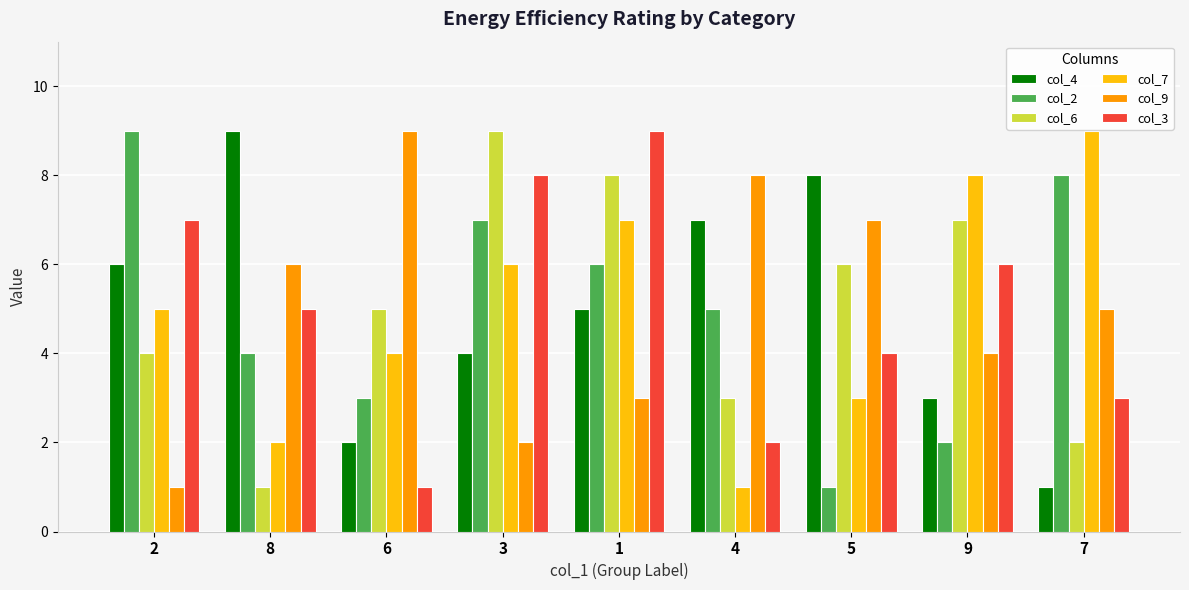

What position from the right is 2?

9